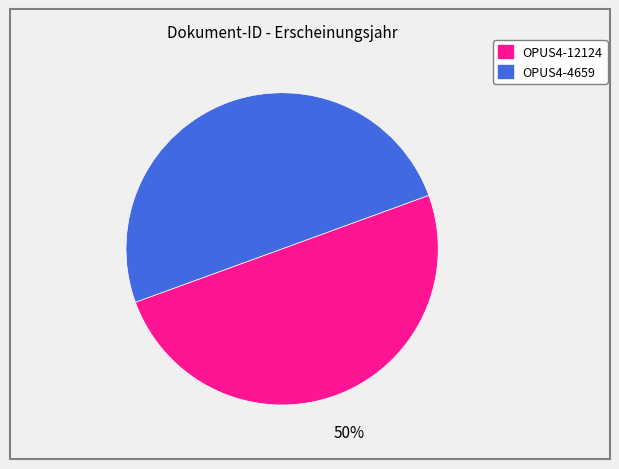

What is the ratio of the value at OPUS4-12124 to the value at OPUS4-4659?

1.0